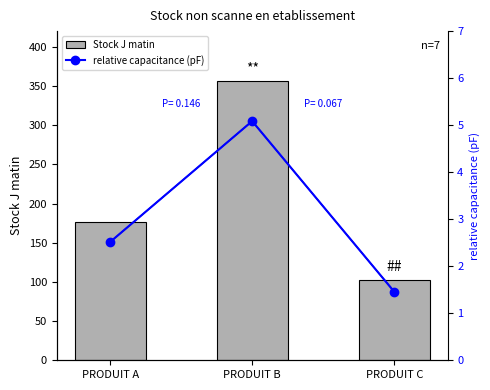

Reading right to left, transcribe all the data shown in this chart.

Stock J matin: PRODUIT C=102.0	PRODUIT B=356.0	PRODUIT A=176.0
relative capacitance (pF): PRODUIT C=1.5	PRODUIT B=5.1	PRODUIT A=2.5